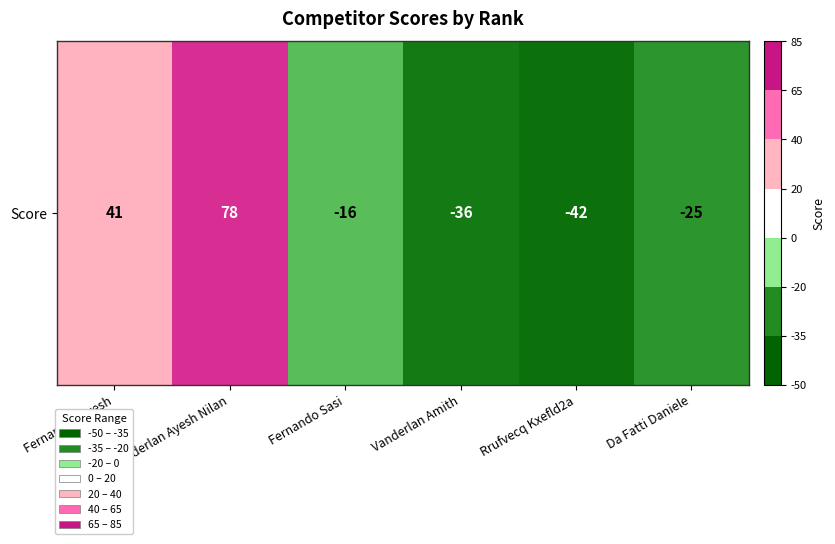

List the labels in order of value, smallest first.

Rrufvecq Kxefld2a, Vanderlan Amith, Da Fatti Daniele, Fernando Sasi, Fernando Suresh, Vanderlan Ayesh Nilan